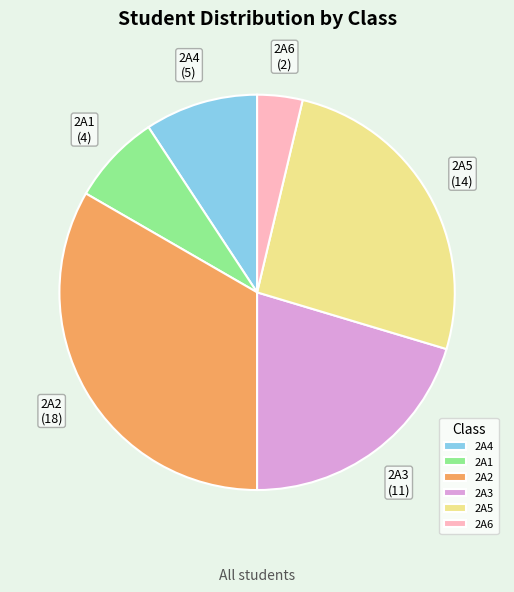

Rank the categories by value from highest to lowest.

2A2, 2A5, 2A3, 2A4, 2A1, 2A6